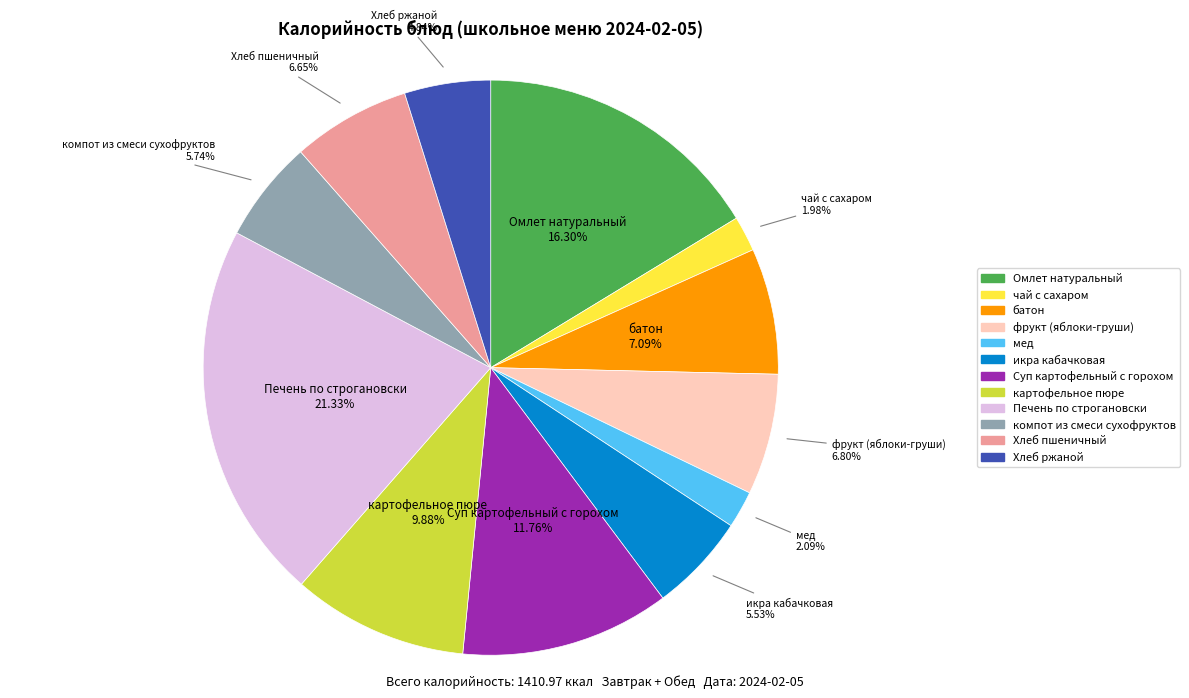

Is there a majority slice in this chart?

No